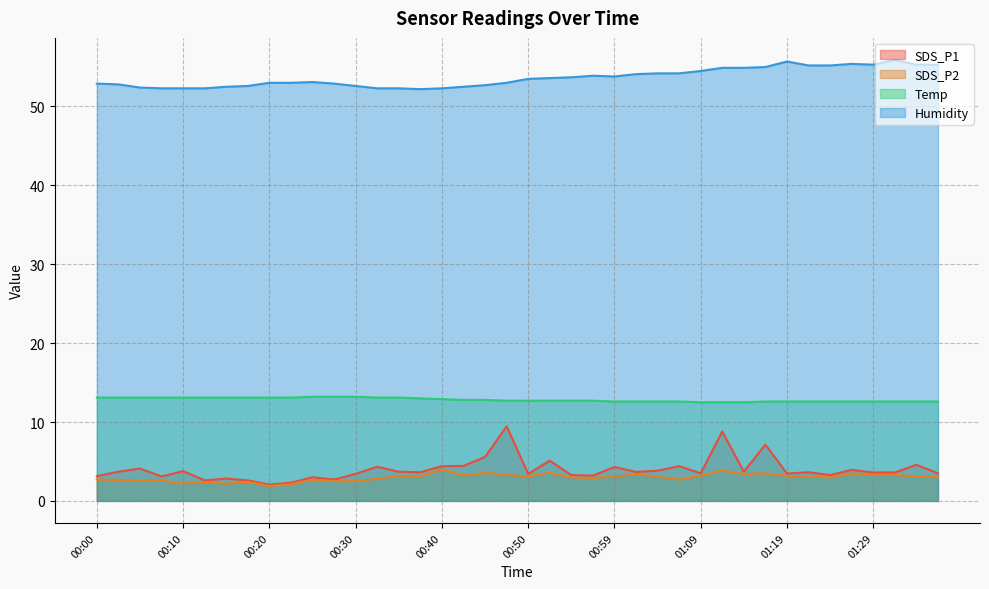

In SDS_P2, how many points are higher than both neighbors (excluding endpoints)?

11